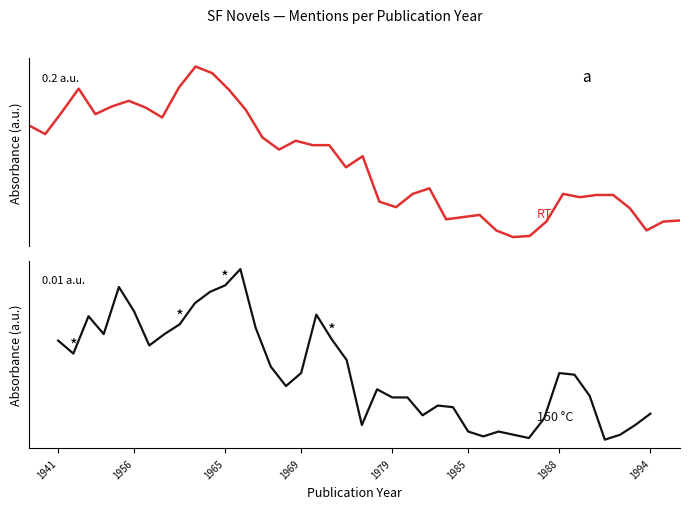

What is the highest value of the 150 °C series?

37.0